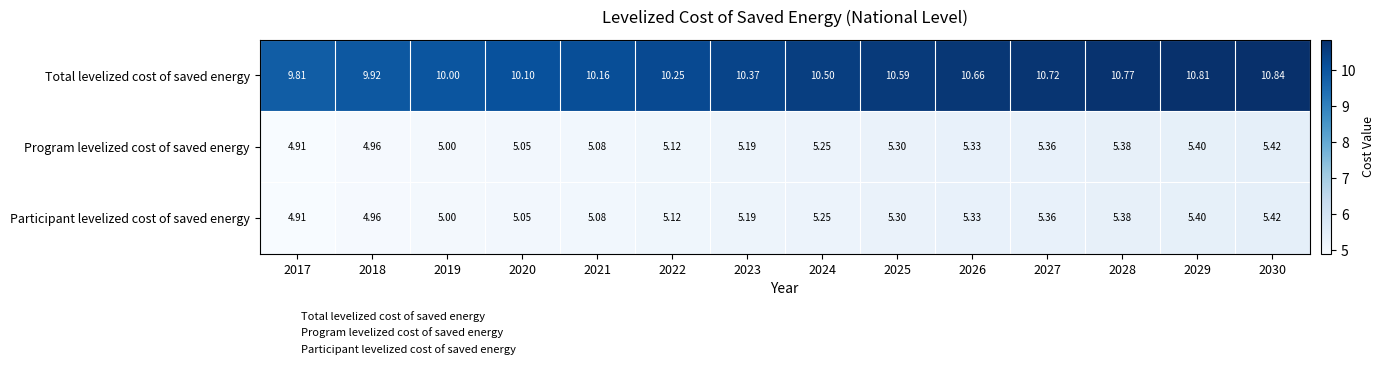

What is the spread (max minus min) of values at 2022?

5.1